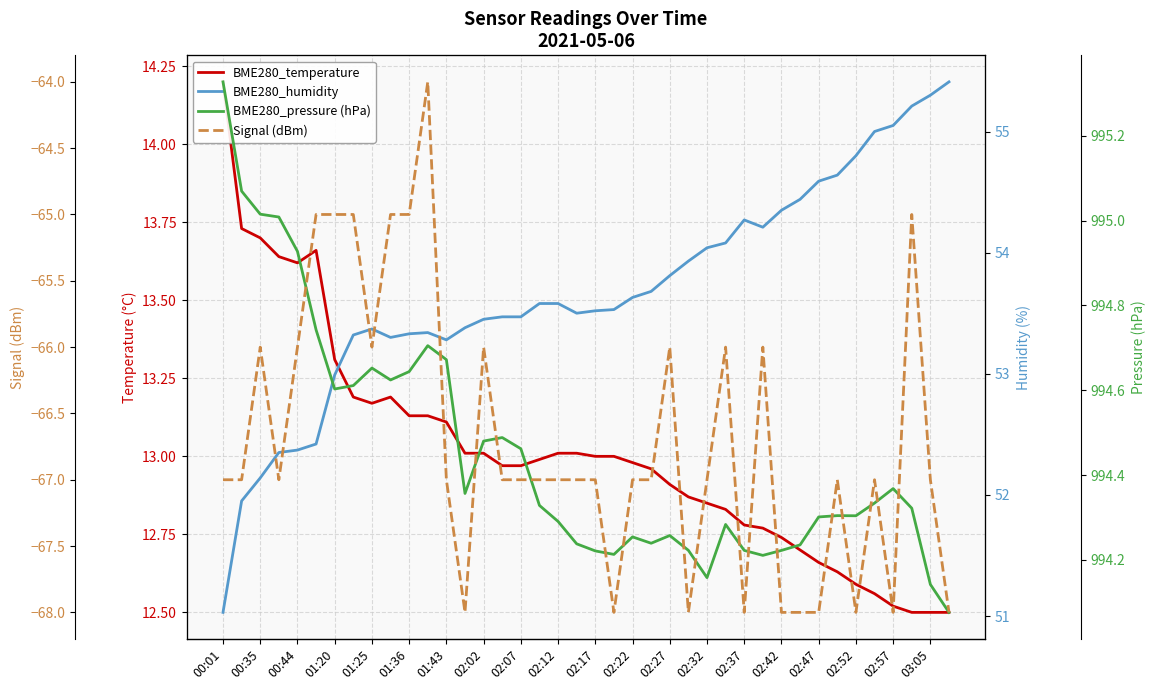

What is the label of the 14th point from the left?

02:32